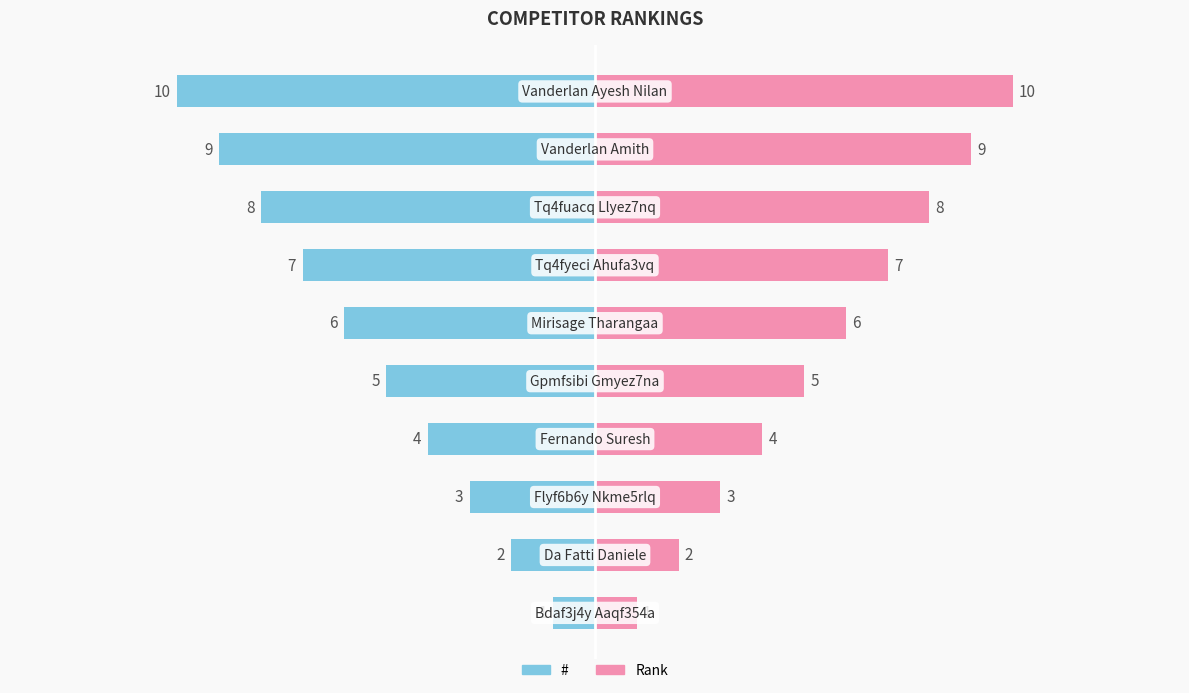

What is the maximum value for Rank?

10